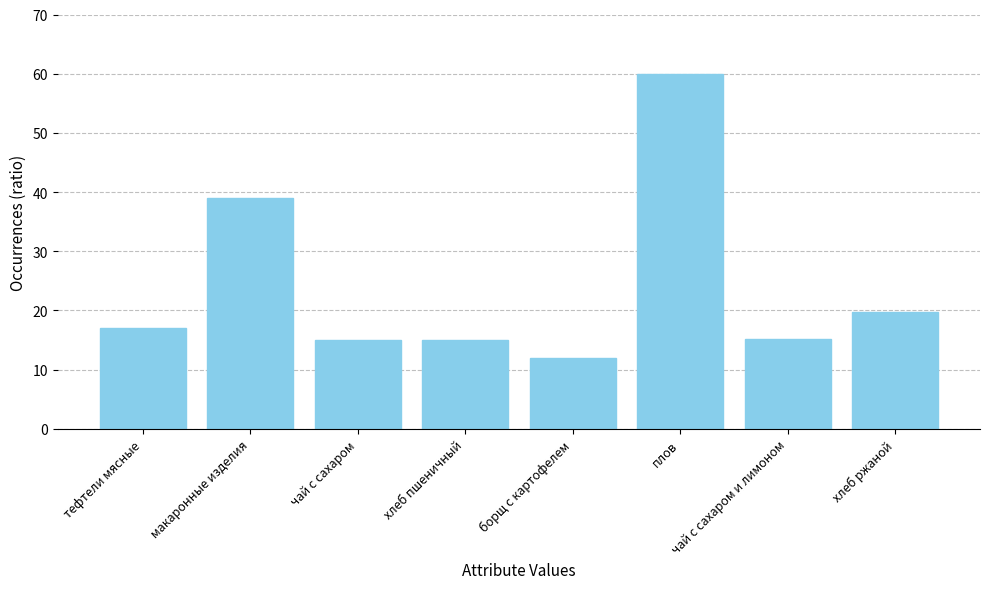

Count the number of data series in this chart.

1